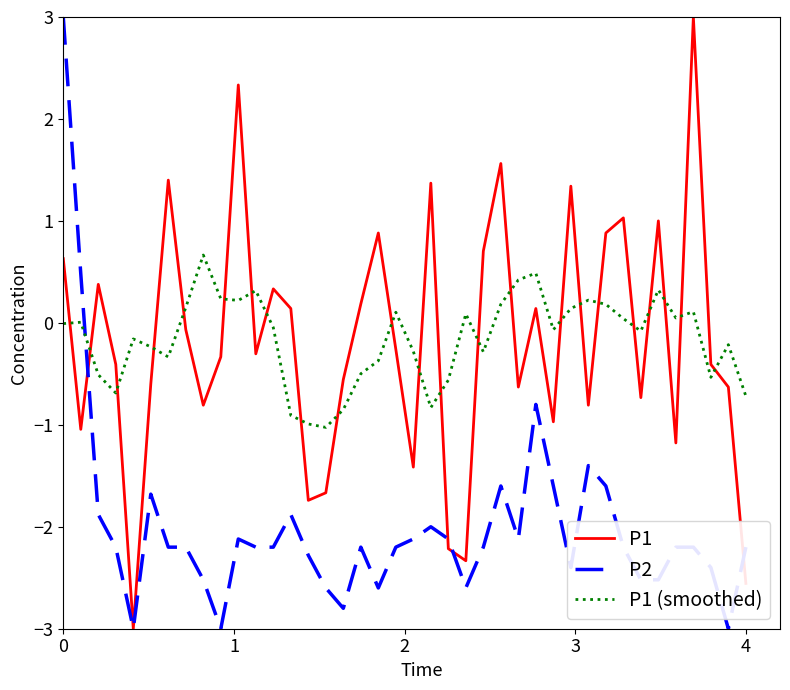

What is the highest value of the P1 (smoothed) series?

0.7